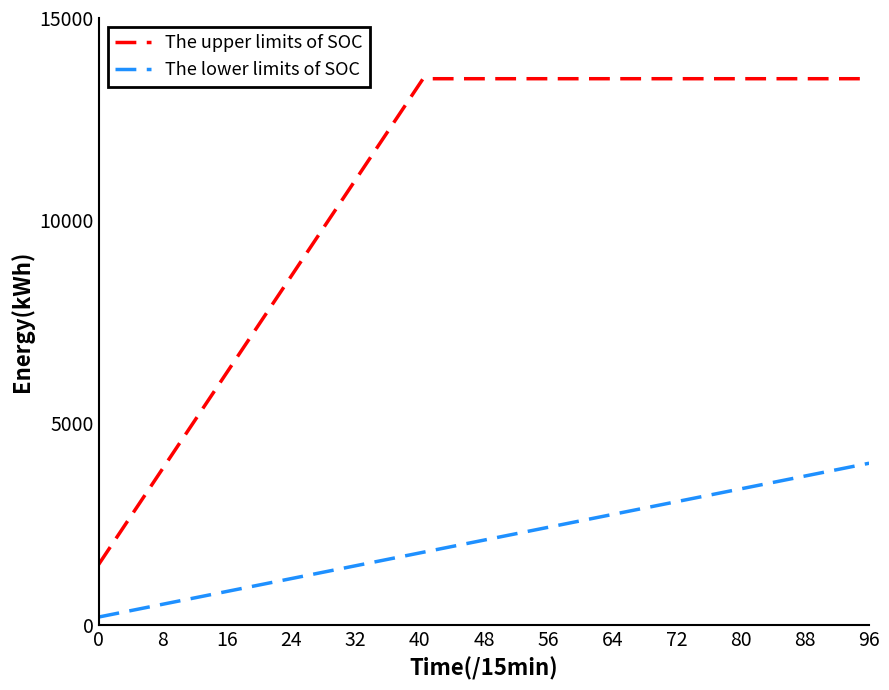

Is this an area chart (filled region under the line)?

No